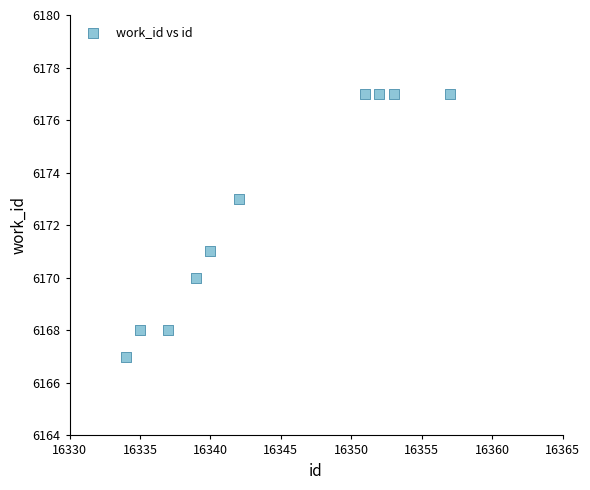

What is the average X value?

16344